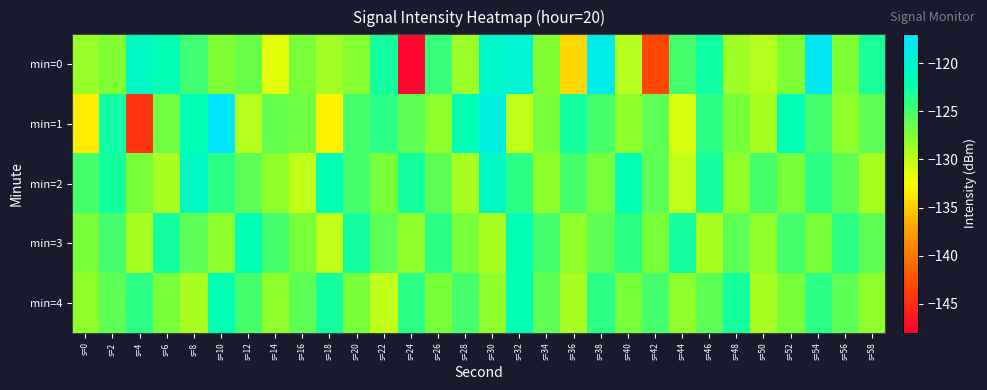

Which category has the lowest value across all series?

s=24